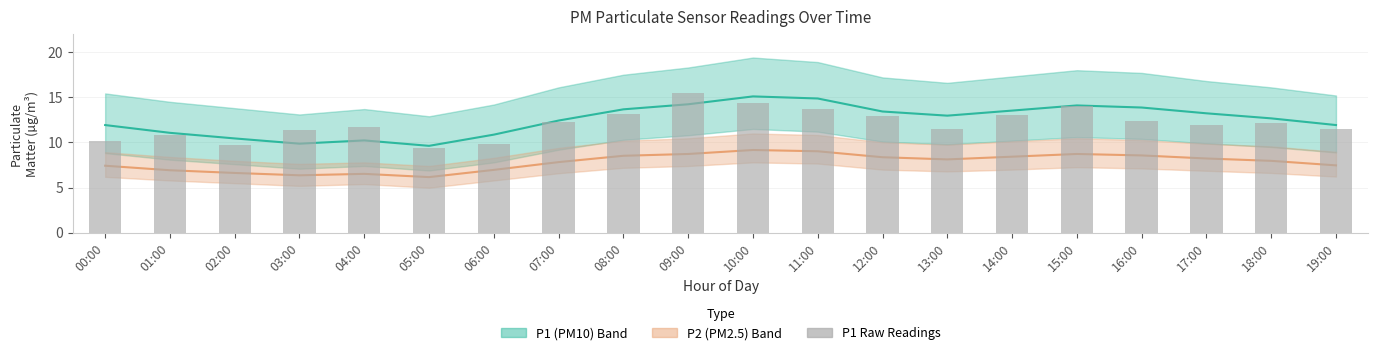

What is the total value across all series at 01:00?

28.9